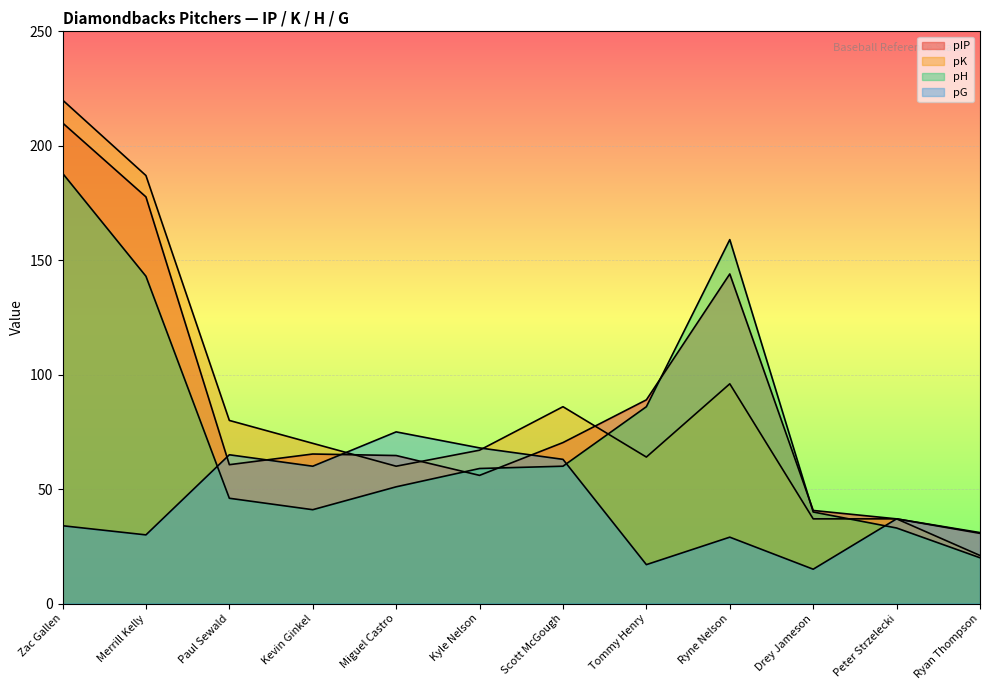

True or false: pK and pH cross at least once.

True